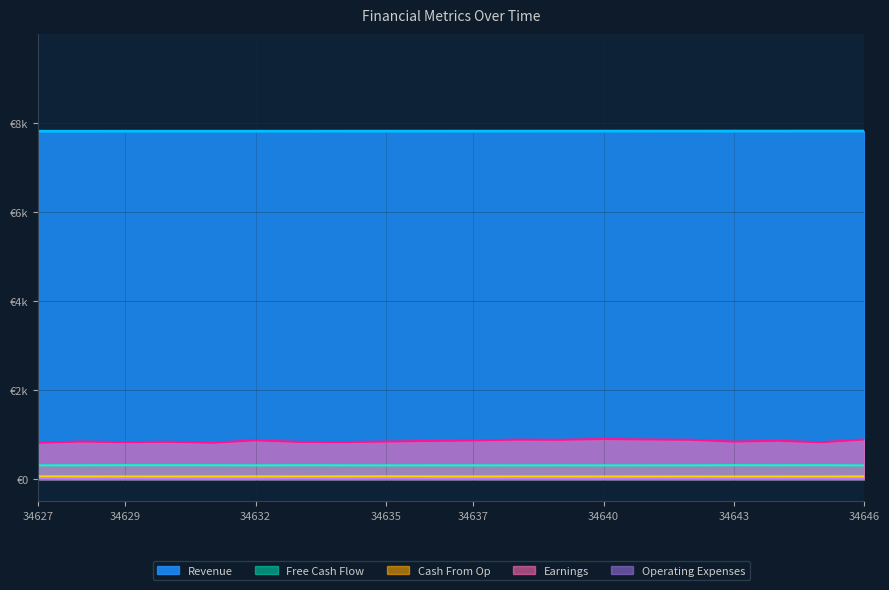

At 34634, list the series in order from largest to smallest.

Revenue, Earnings, Free Cash Flow, Cash From Op, Operating Expenses